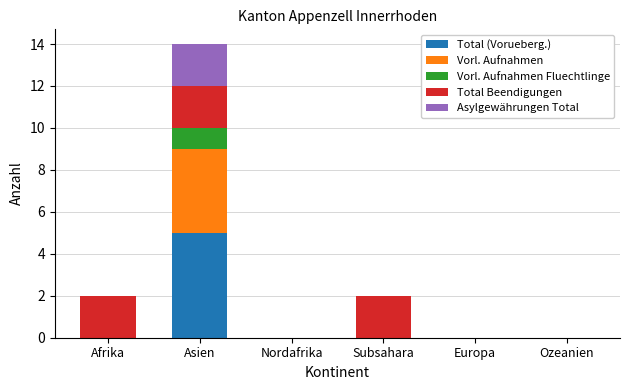

At which category is the sum across all series the highest?

Asien